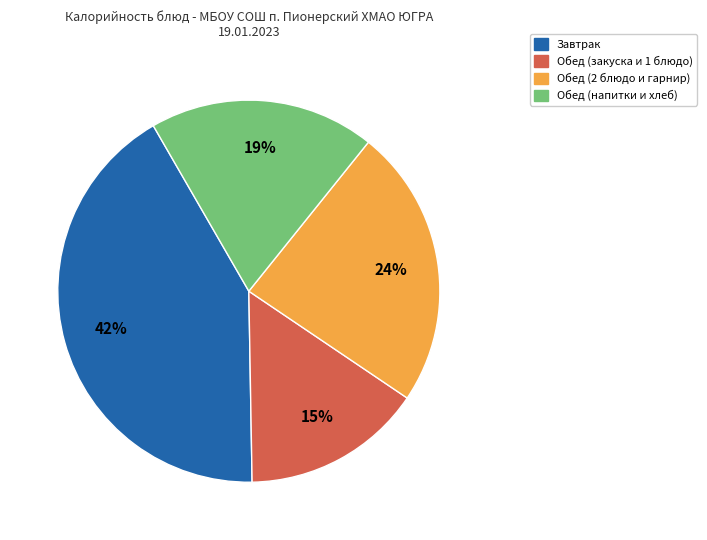

Is there a majority slice in this chart?

No